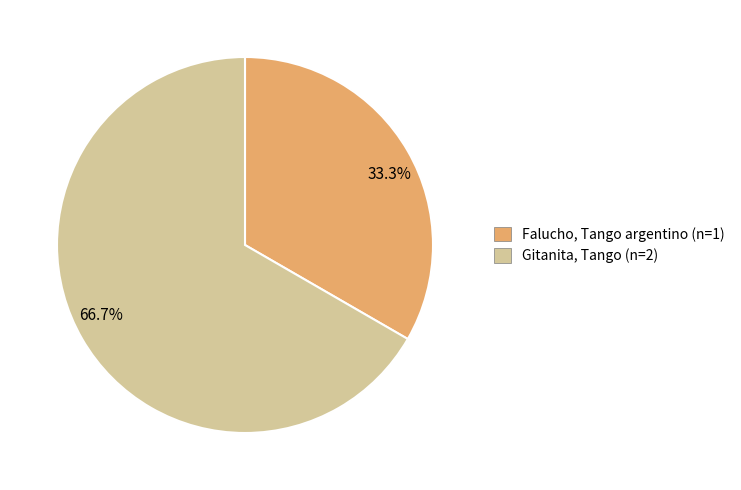

Is it true that Falucho, Tango argentino is 33% of the pie?

True